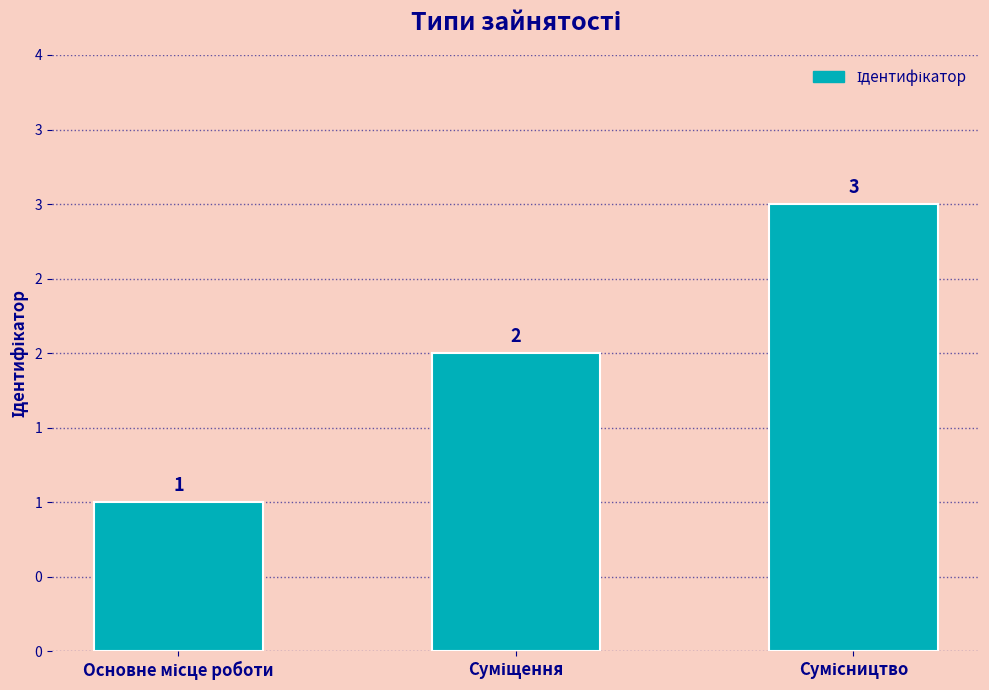

Are the bars horizontal?

No